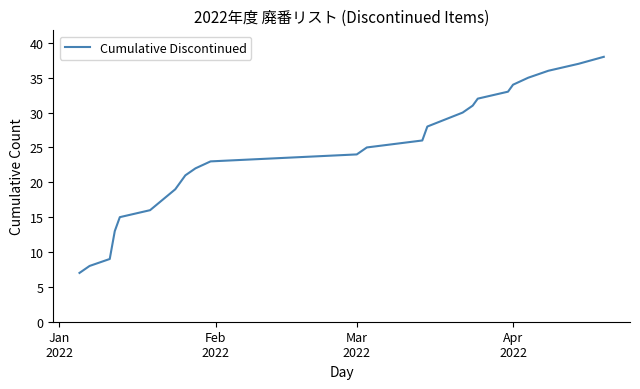

What is the minimum value shown in the chart?

7